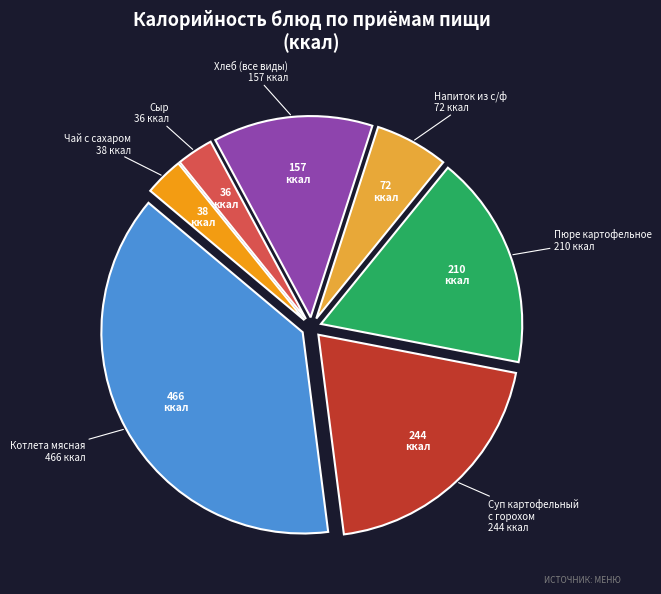

Is there a majority slice in this chart?

No